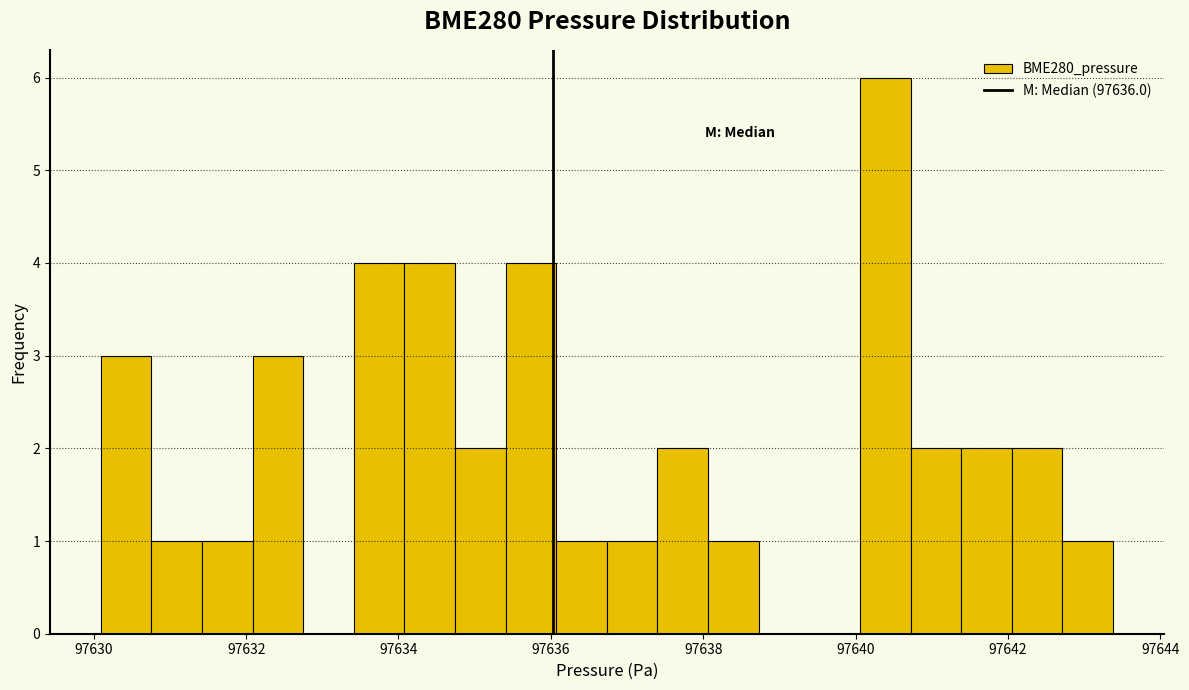

Read against the x-axis, roughly where is the centre of the tallest bar?

97640.4